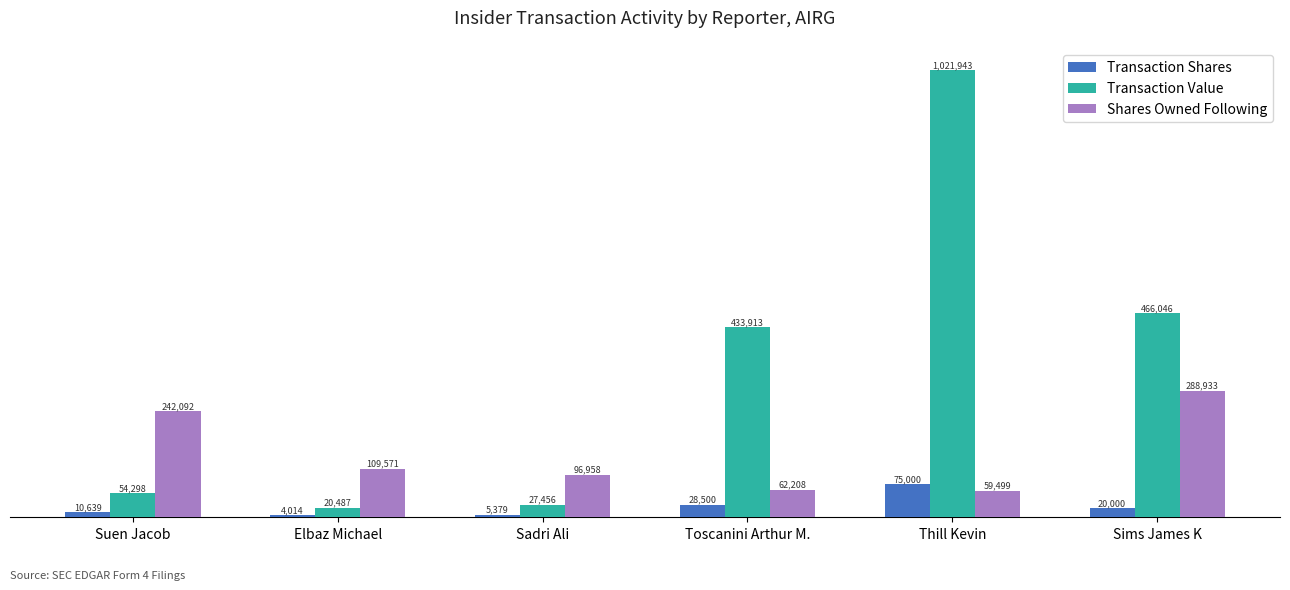

True or false: Shares Owned Following has a value of 190863 at Elbaz Michael.

False